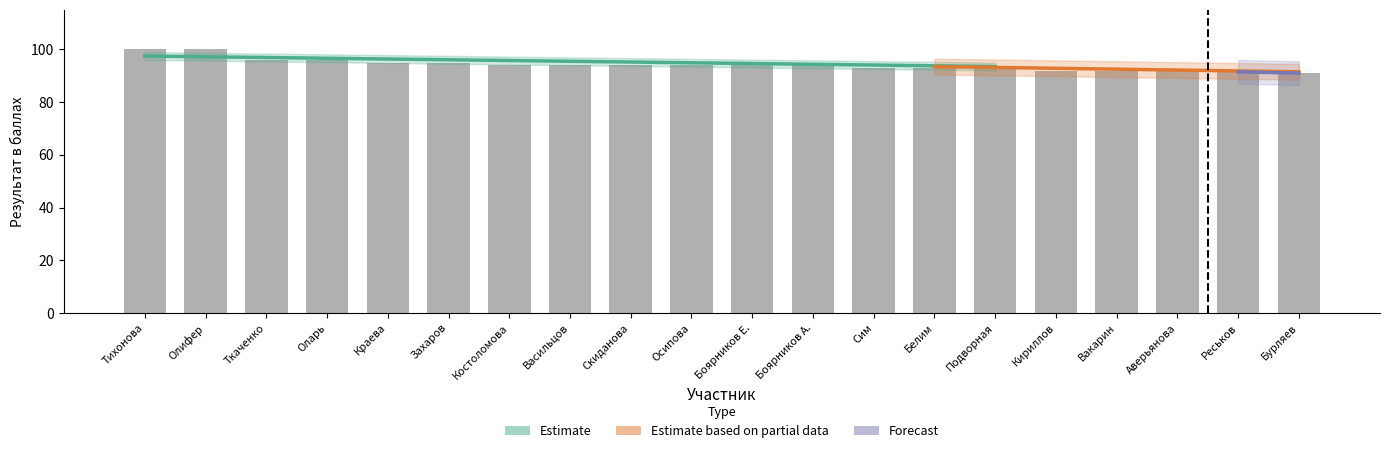

Count the values in the range 93 to 95.

11